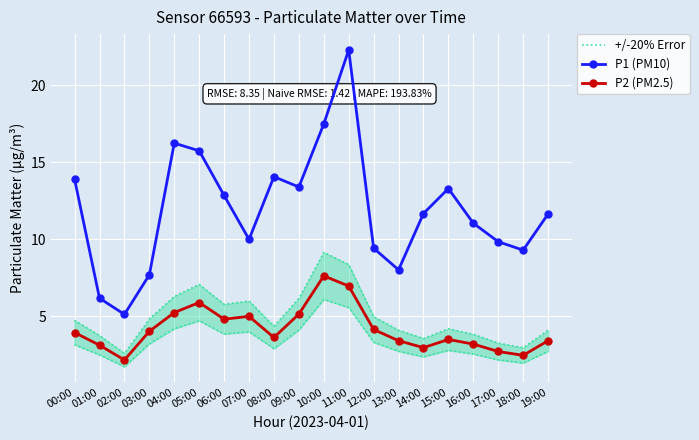

How many interior local peaks does the P1 (PM10) series have?

4